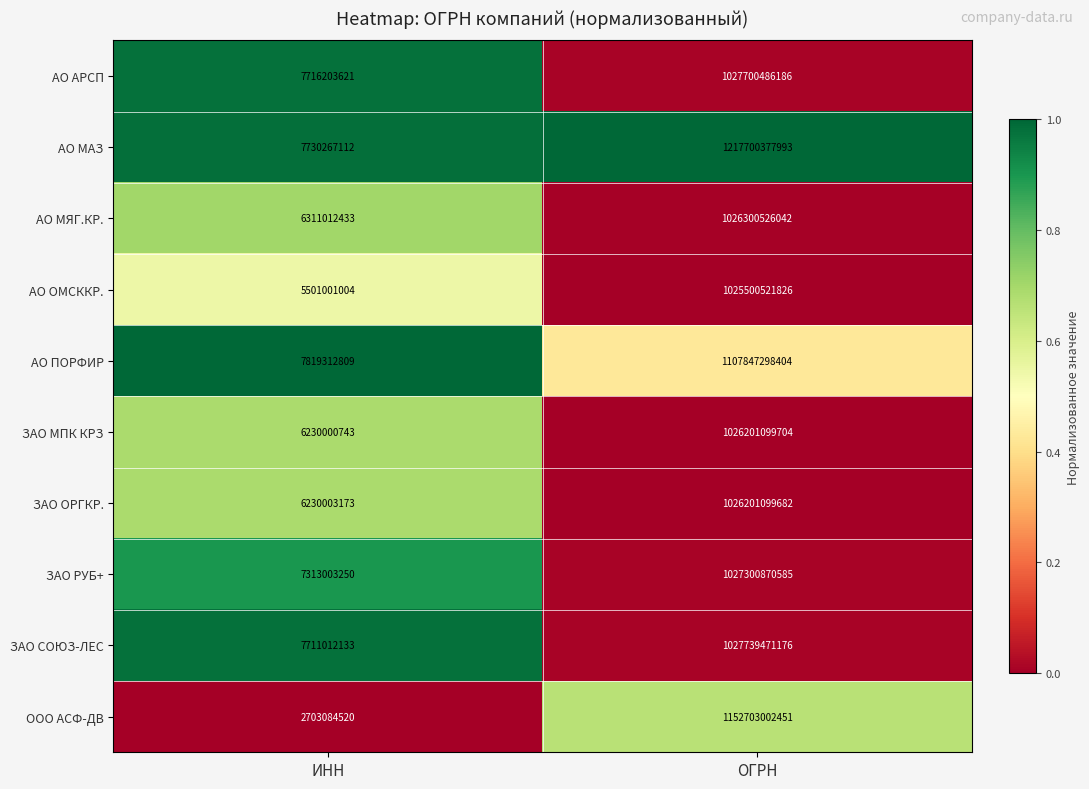

Which series changed the most between ИНН and ОГРН?

АО МАЗ